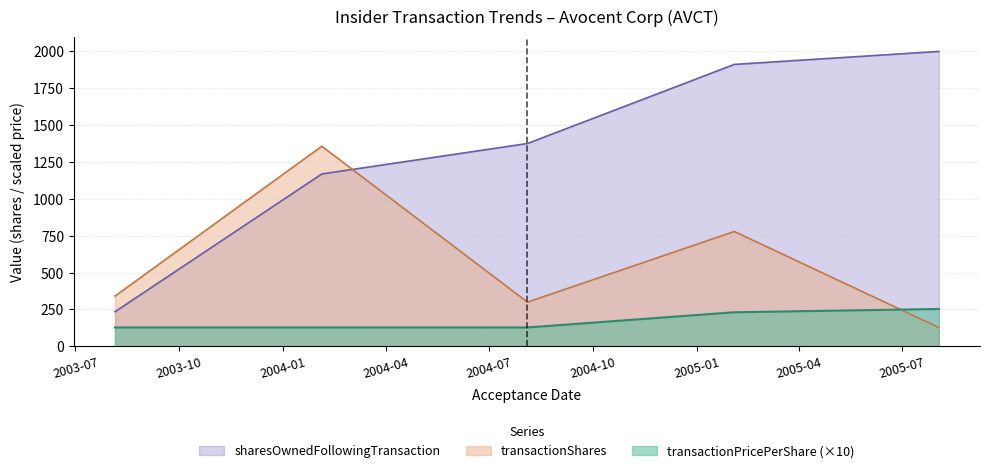

Between 2005-02-03 and 2005-08-03, which series saw the biggest shift?

transactionShares